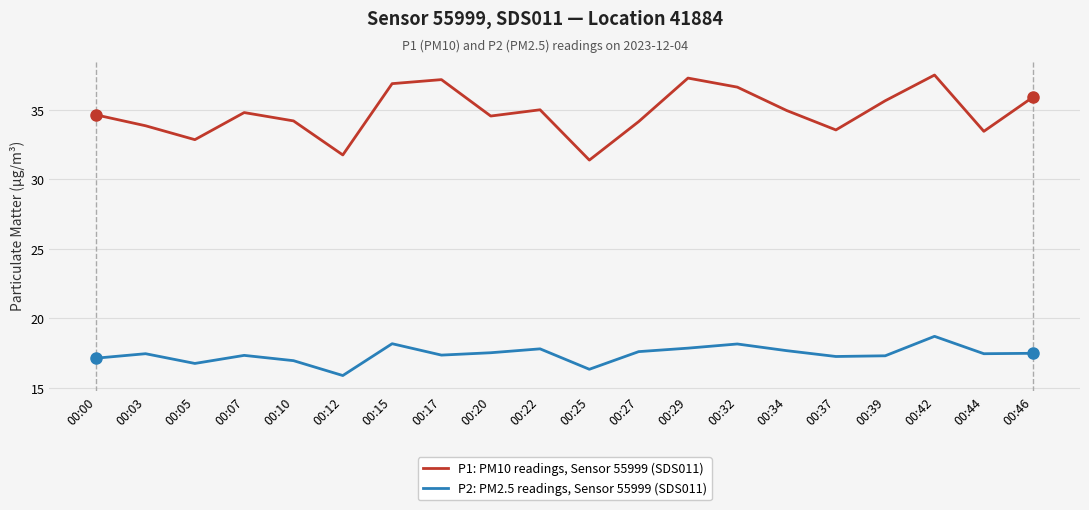

How many interior local peaks does the P1: PM10 readings, Sensor 55999 (SDS011) series have?

5